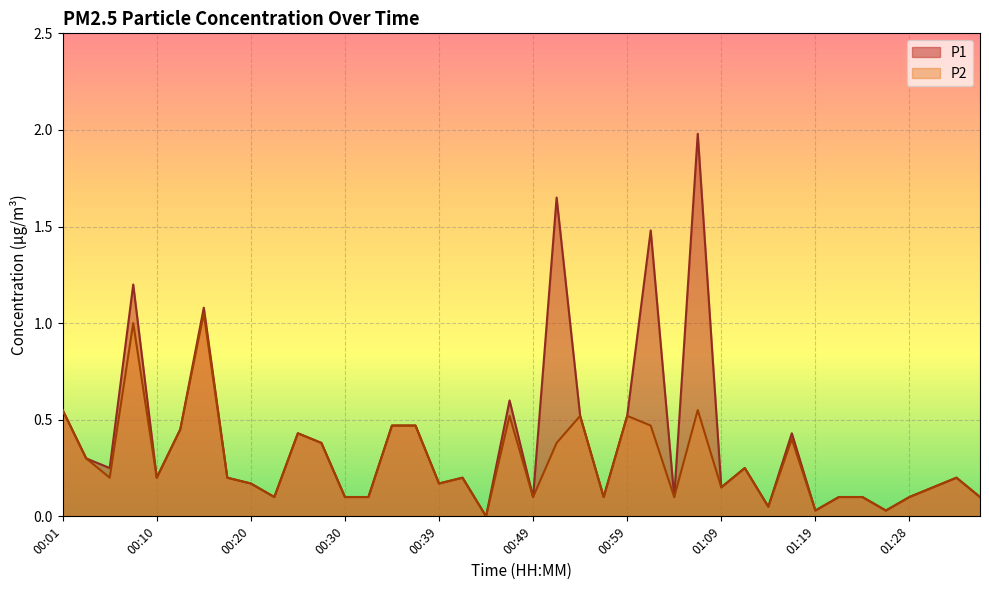

True or false: P1 and P2 intersect in this chart.

False